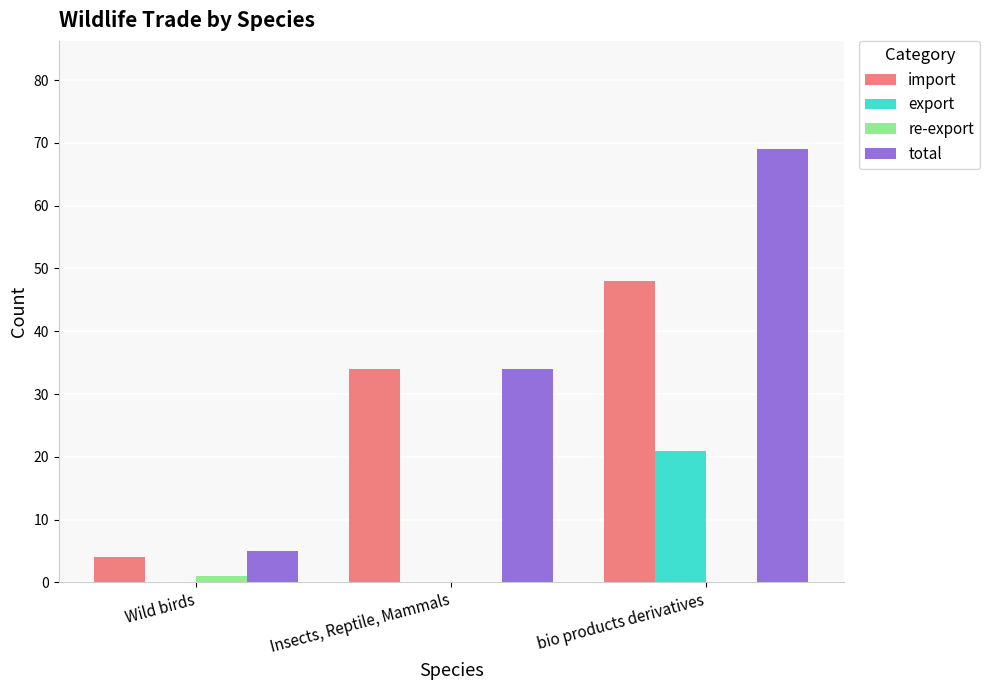

Which series has the largest range (max minus min)?

total